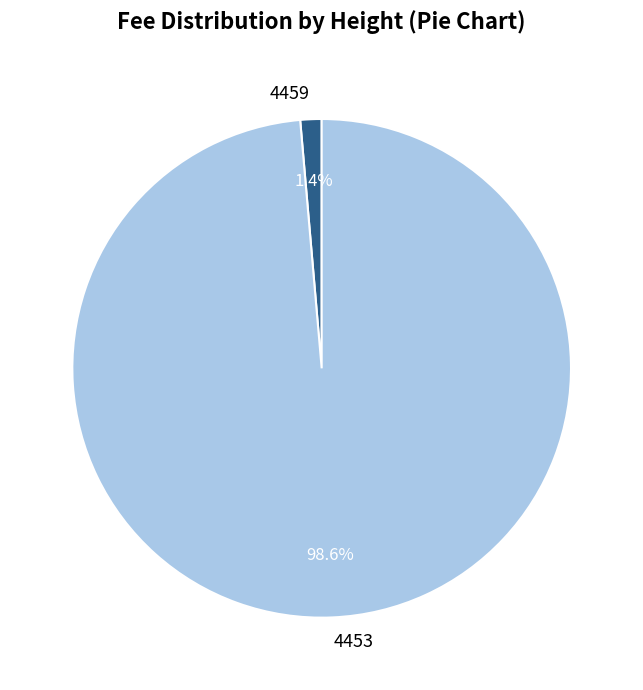

What percentage is the 4459 slice, to the nearest percent?

1%